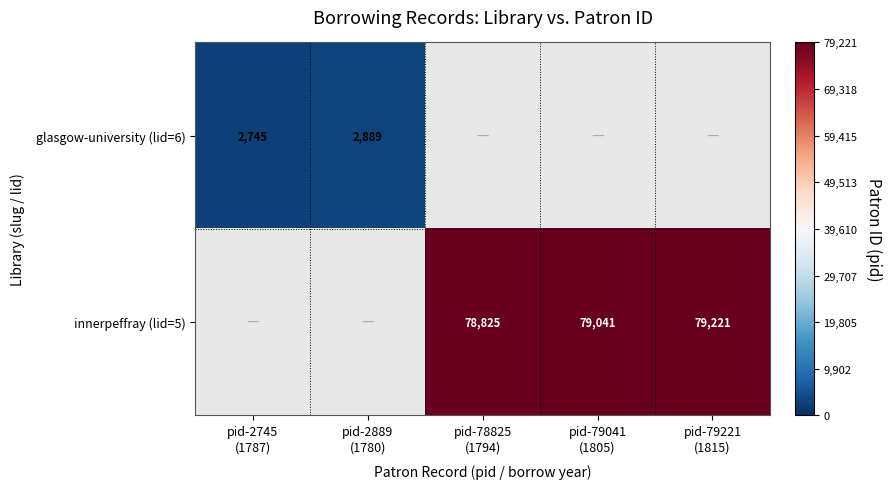

At pid-78825 (1794), list the series in order from smallest to largest.

glasgow-university (lid=6), innerpeffray (lid=5)